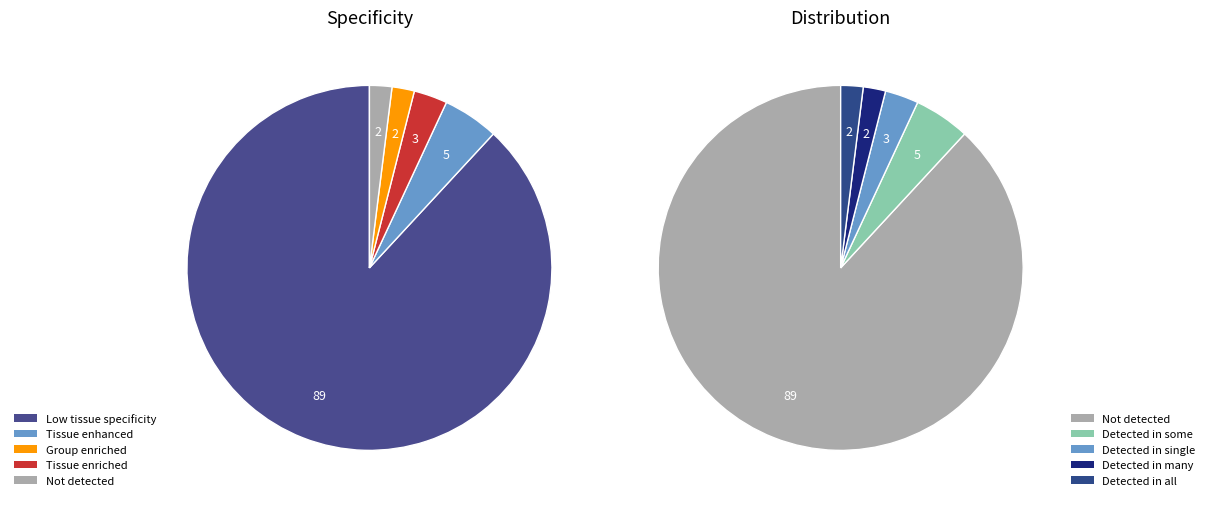

Is there any slice that represents more than half of the pie?

Yes